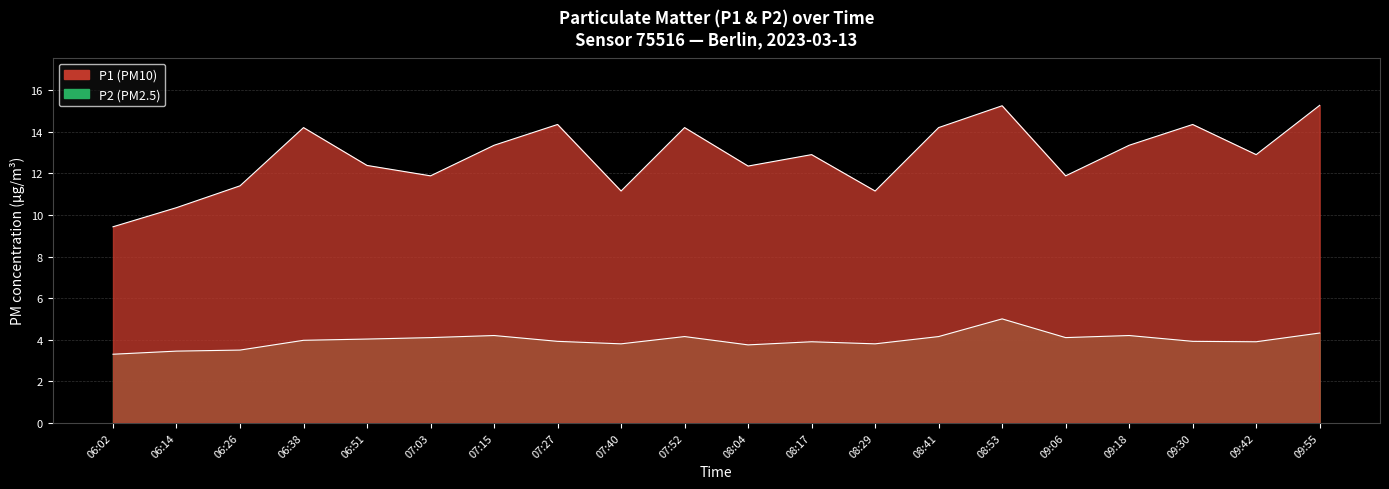

What are all the series names shown in the legend?

P1, P2